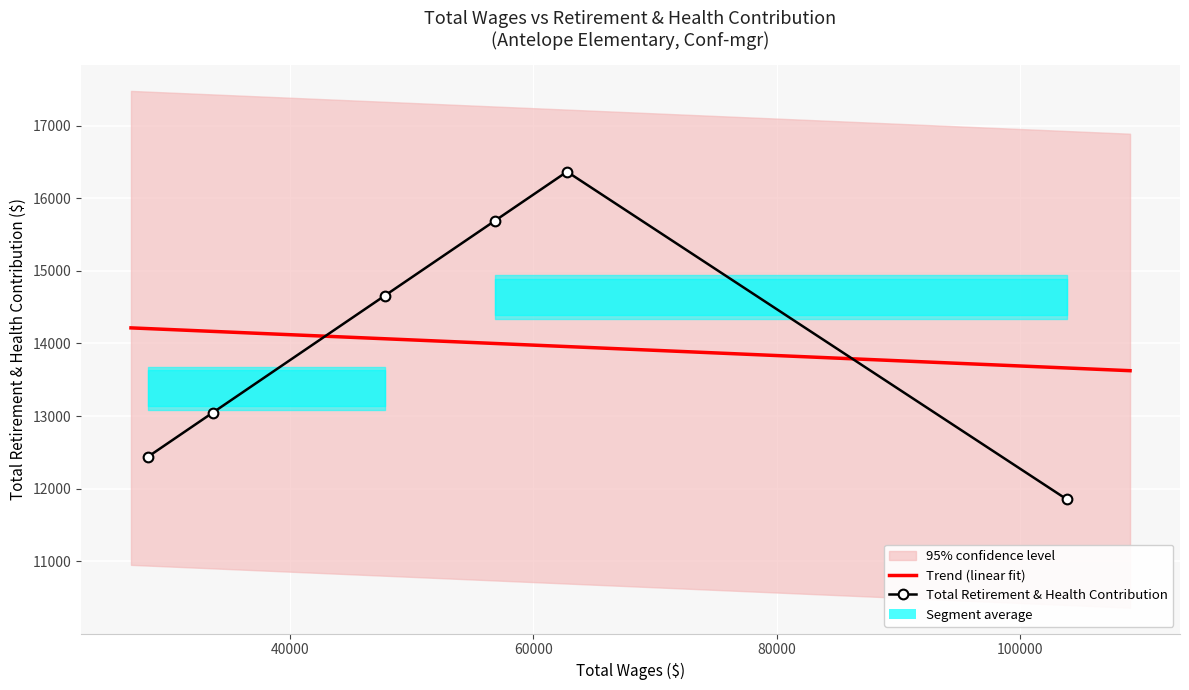

The chart shows a value of 5264 at Director Business Services. True or false?

False